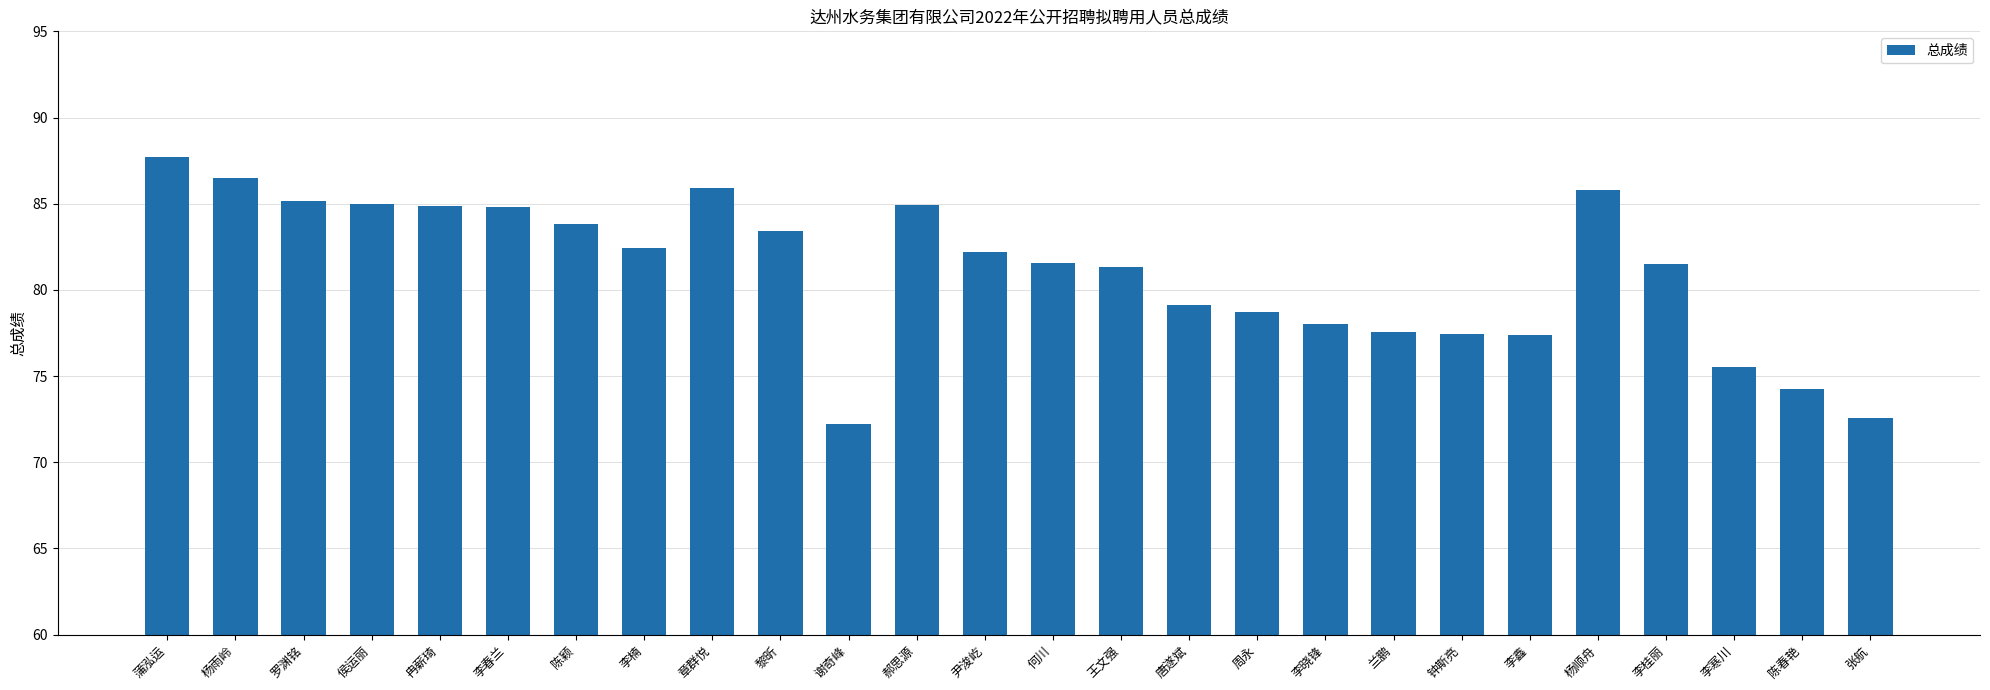

What position from the right is 章群悦?

18